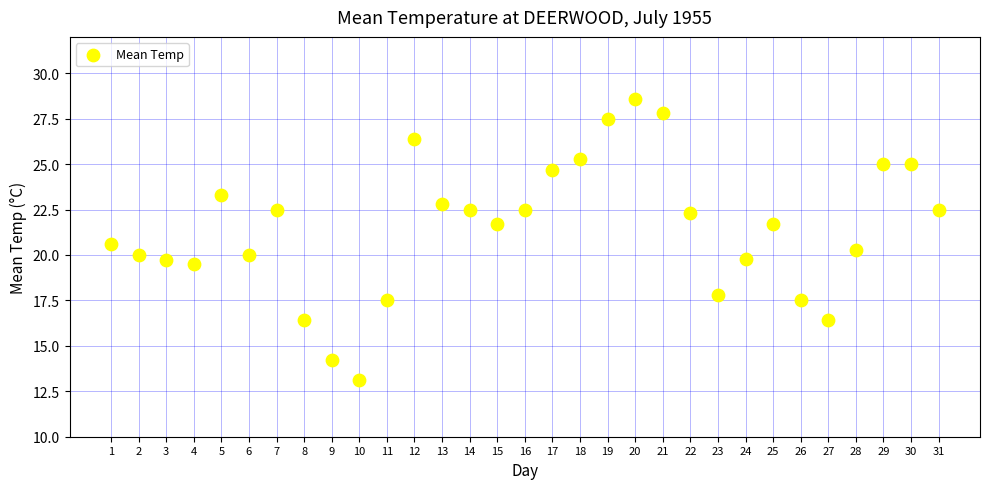

What is the range of Y values (max minus min)?

15.5